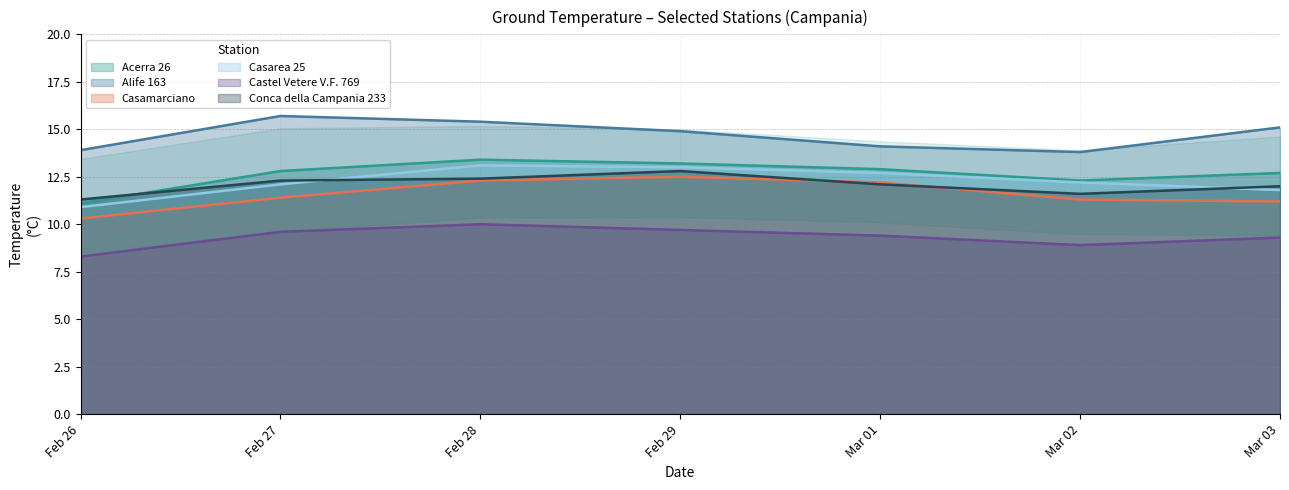

What is the minimum value shown in the chart?

8.3